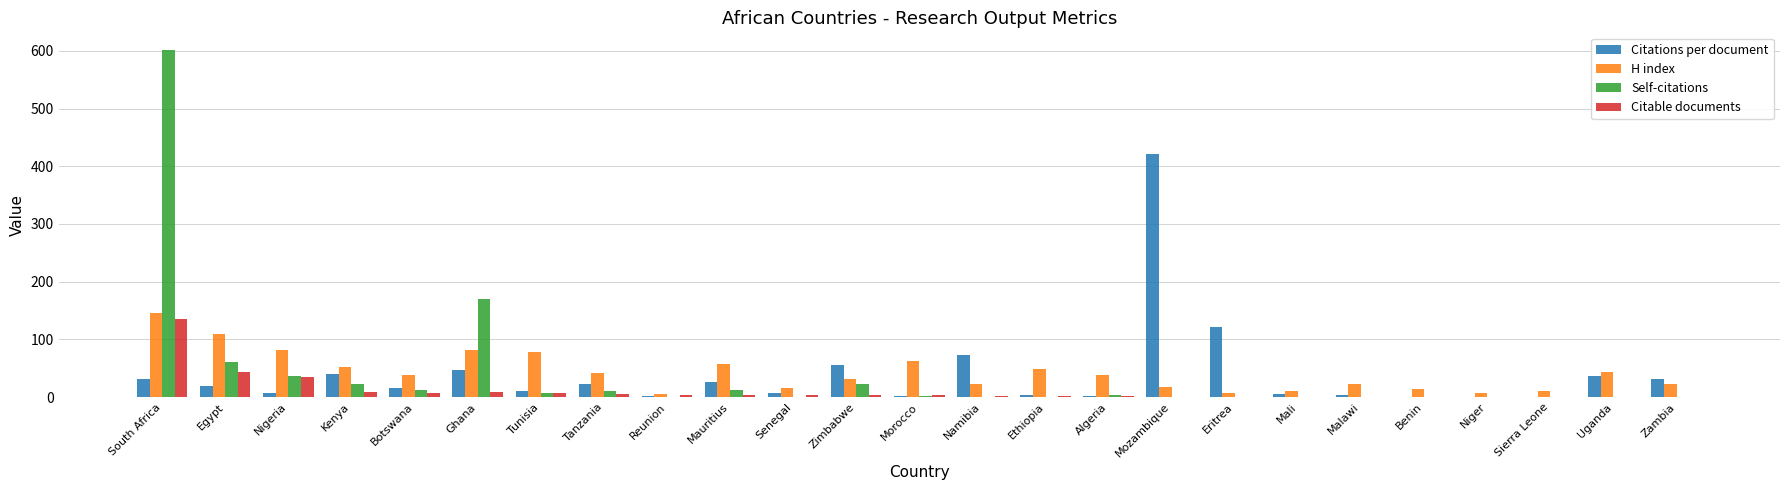

At which category is the sum across all series the highest?

South Africa